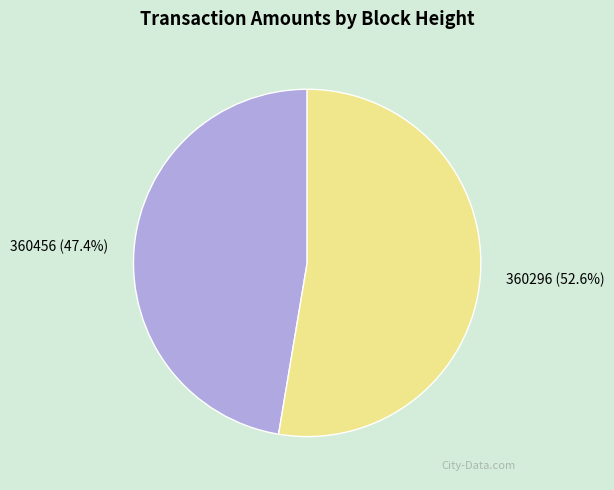

Combined, do 360296 and 360456 account for over 50%?

Yes